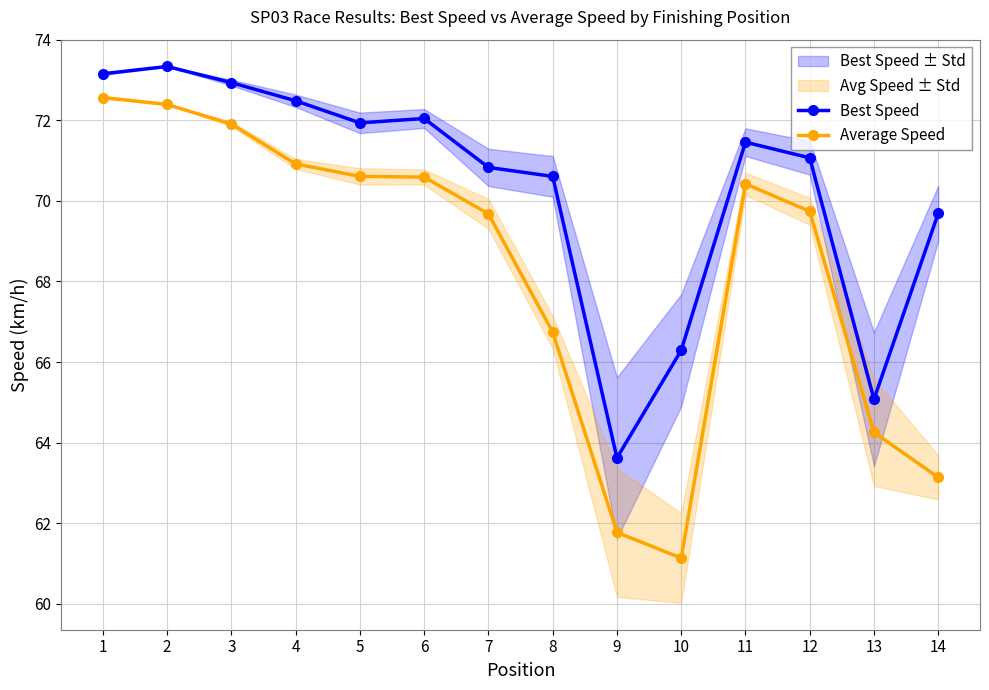

At which category does Average Speed reach its first local peak?

11